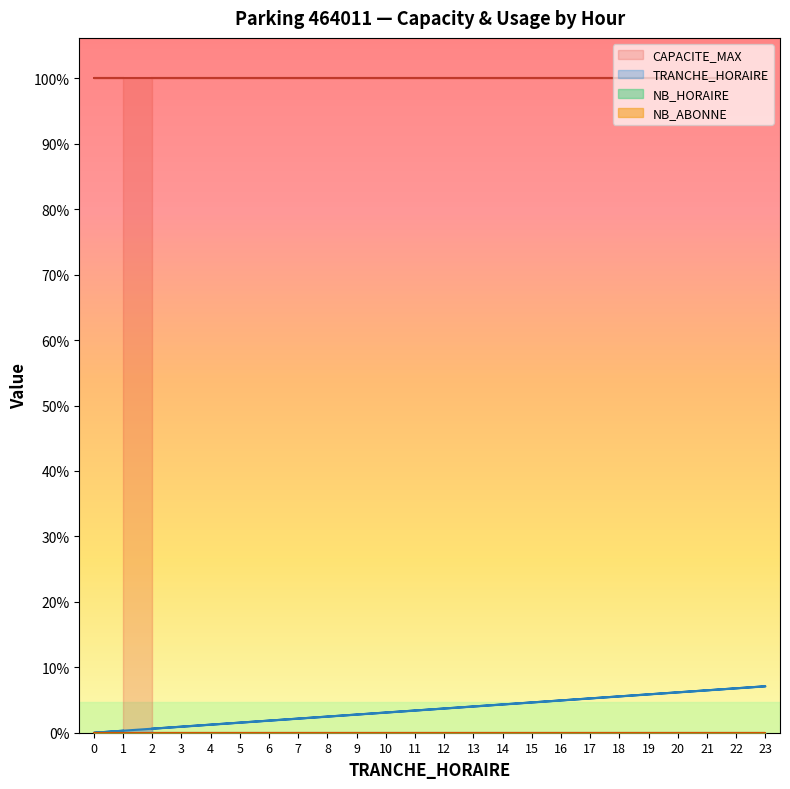

What is the average value of the TRANCHE_HORAIRE series?

12